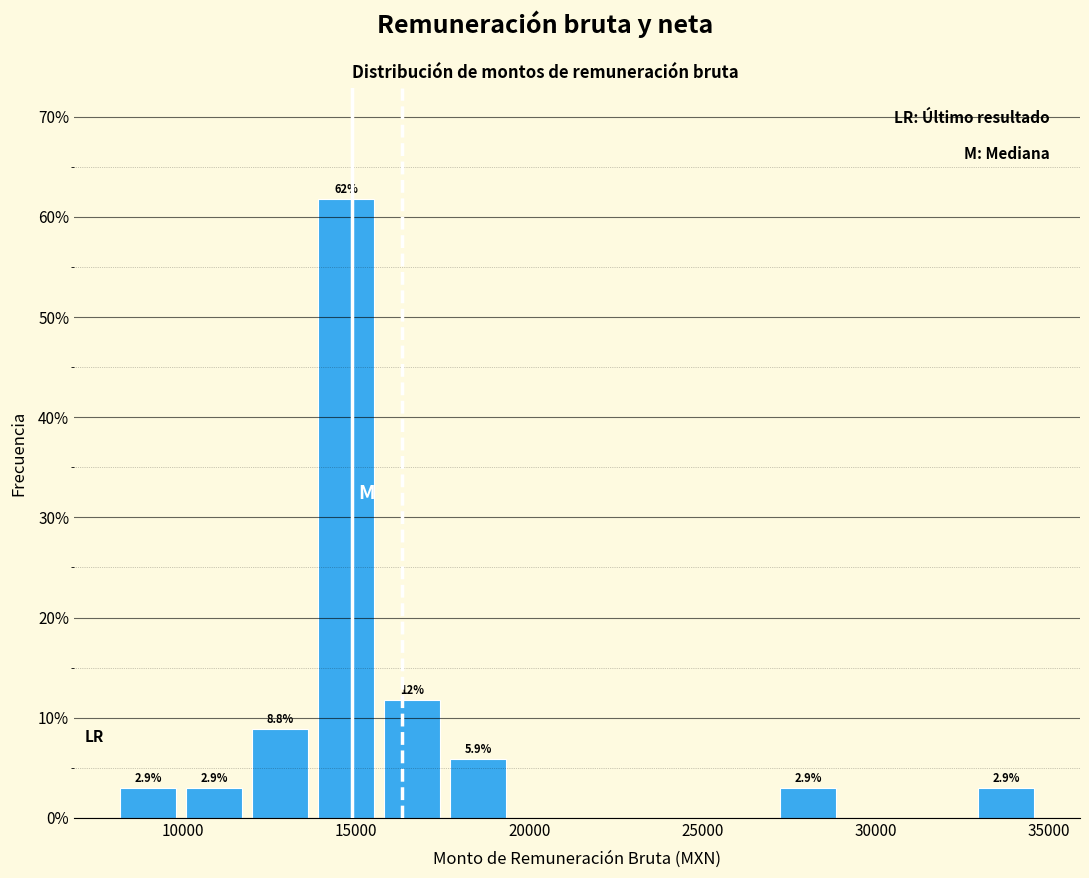

Around what value on the x-axis is the tallest bar? Give the approximate position of its centre, as read against the axis.

14500